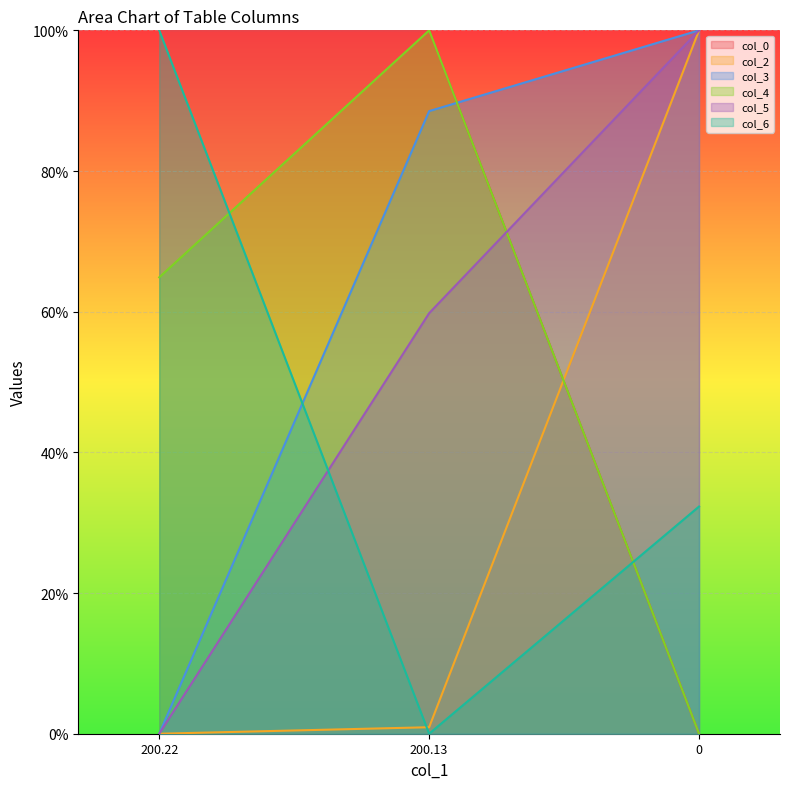

How many values in the col_5 series exceed 0?

2